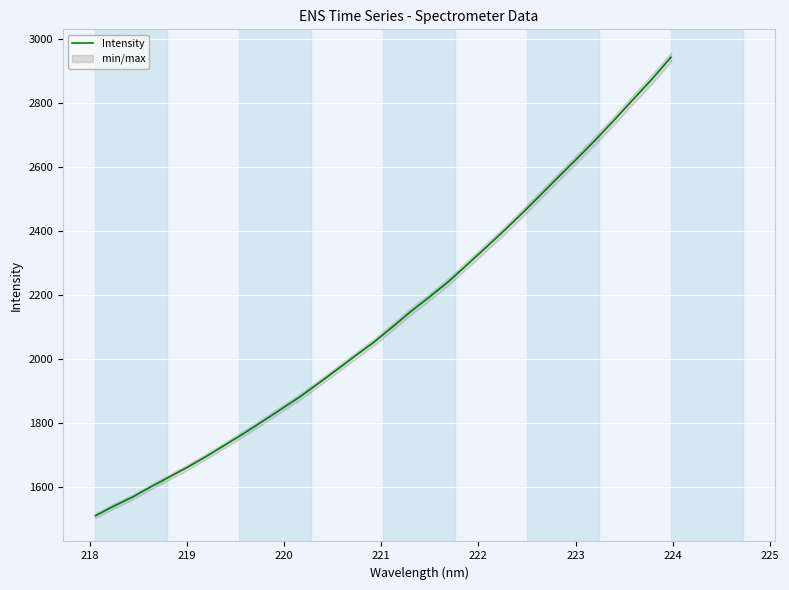

What is the highest value of the Intensity series?

2943.1